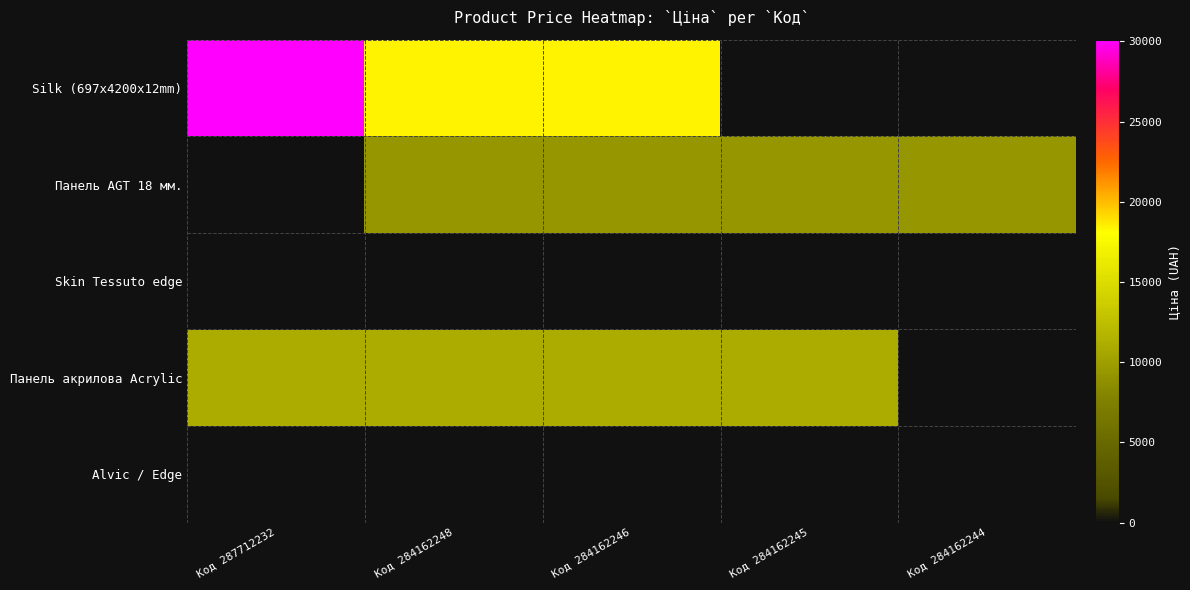

At which category is the sum across all series the highest?

Код 287712232